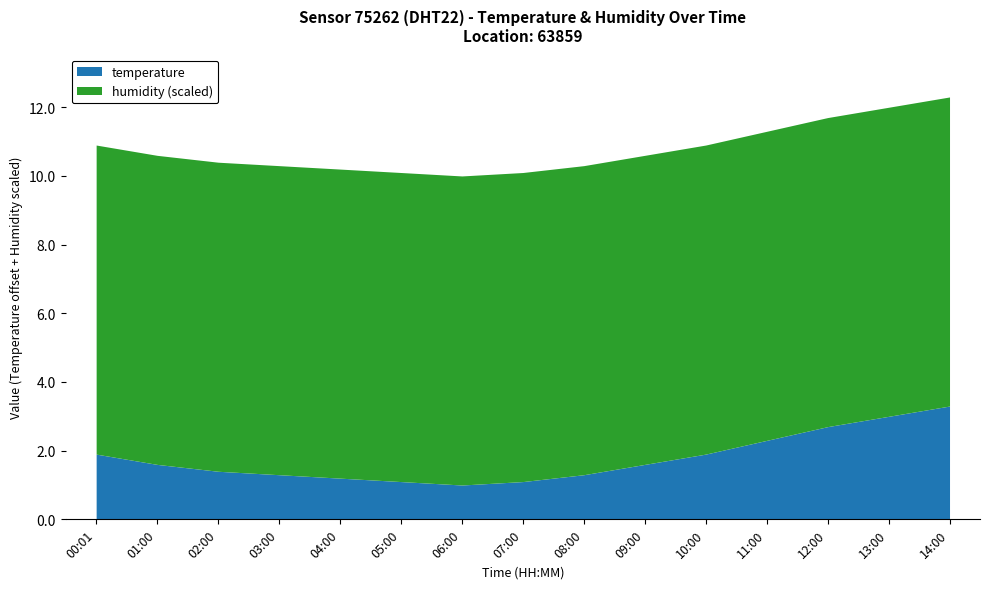

True or false: humidity and temperature cross at least once.

False